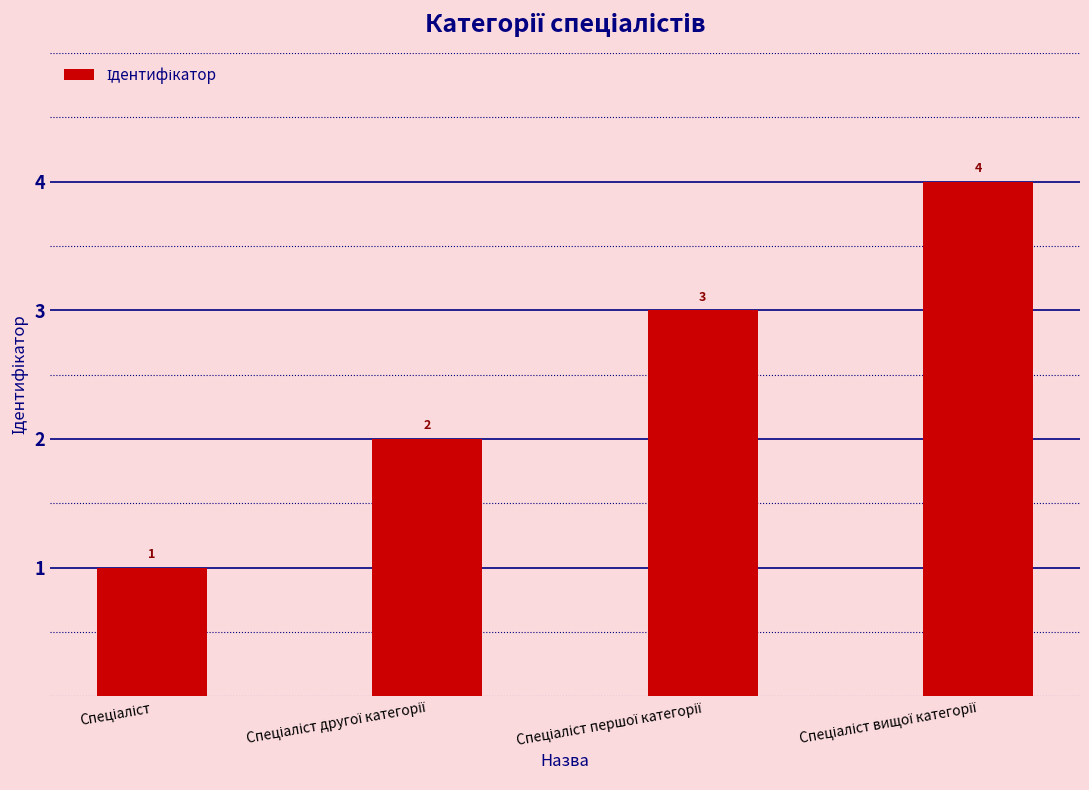

What is the sum of all values?

10